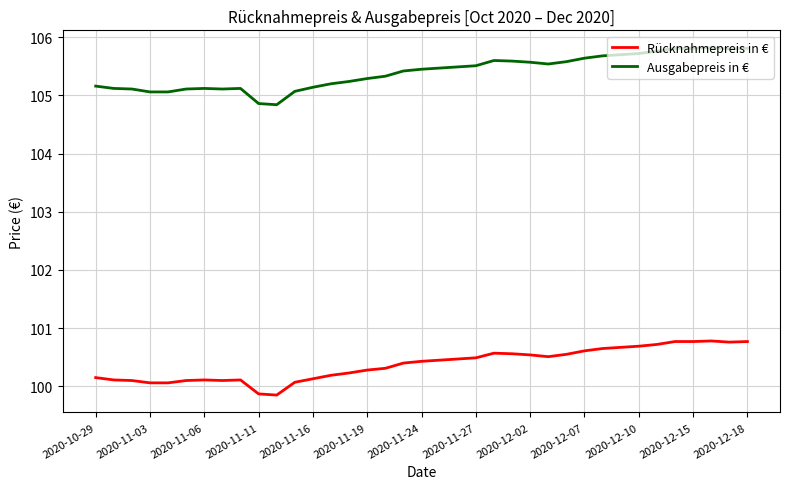

True or false: Rücknahmepreis in € and Ausgabepreis in € cross at least once.

False